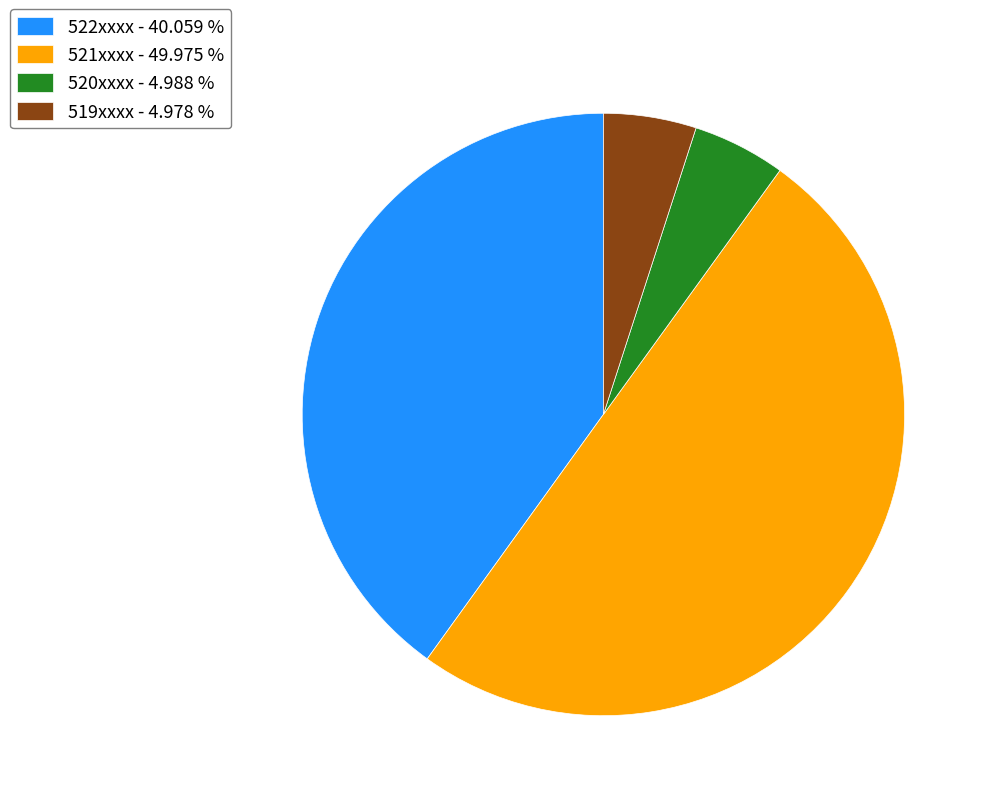

What is the largest slice in the pie chart?

521xxxx - 49.975 %